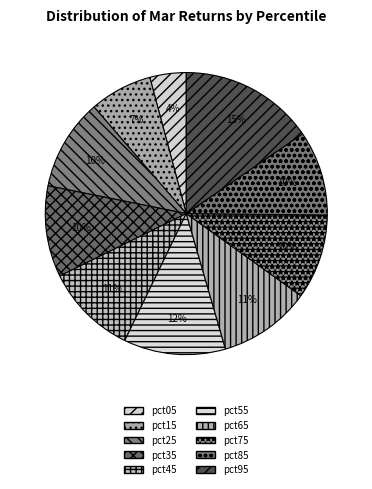

Count the number of slices in the pie.

10